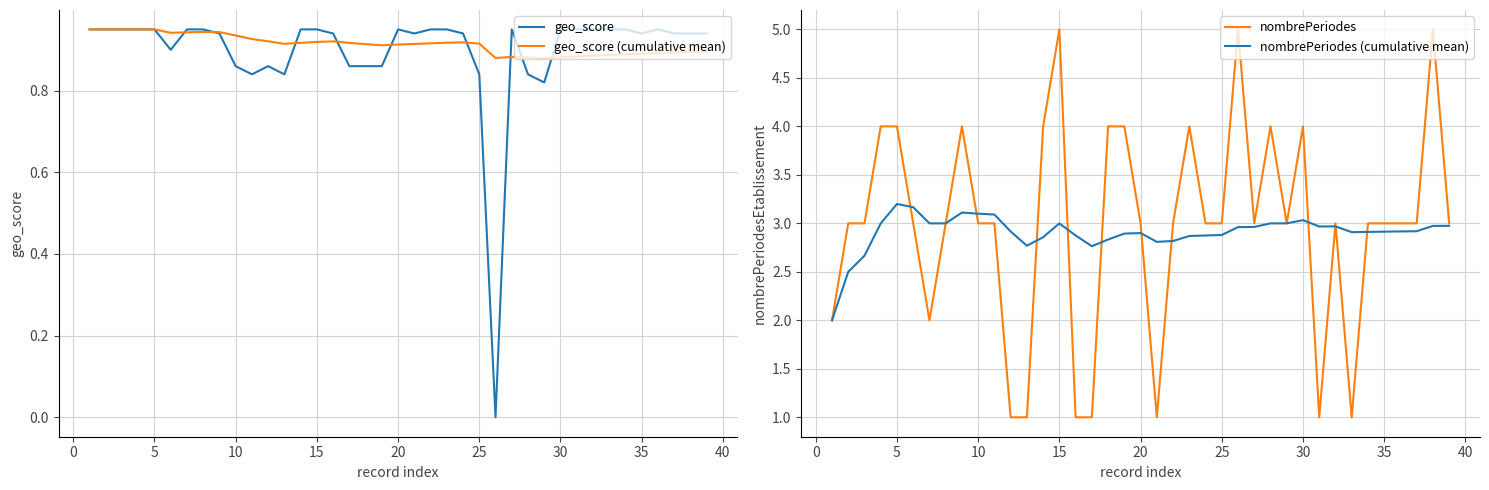

Is it true that geo_score (cumulative mean) equals 1.3 at 30?

False